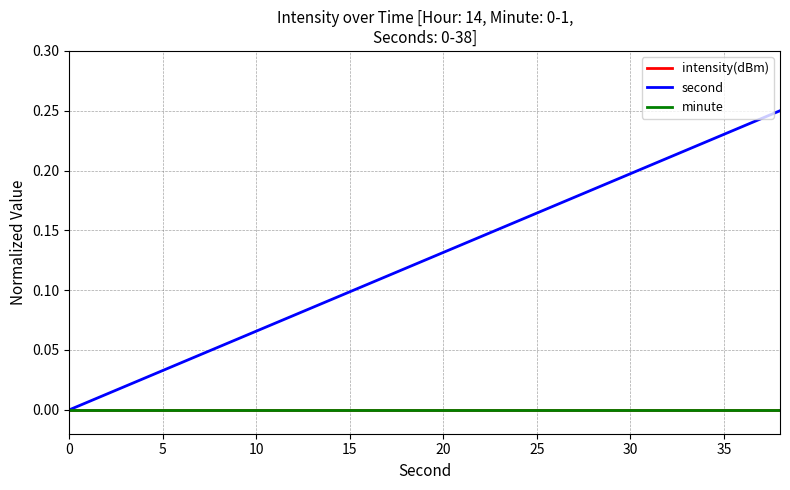

At how many categories does at least one series exceed 0?

19